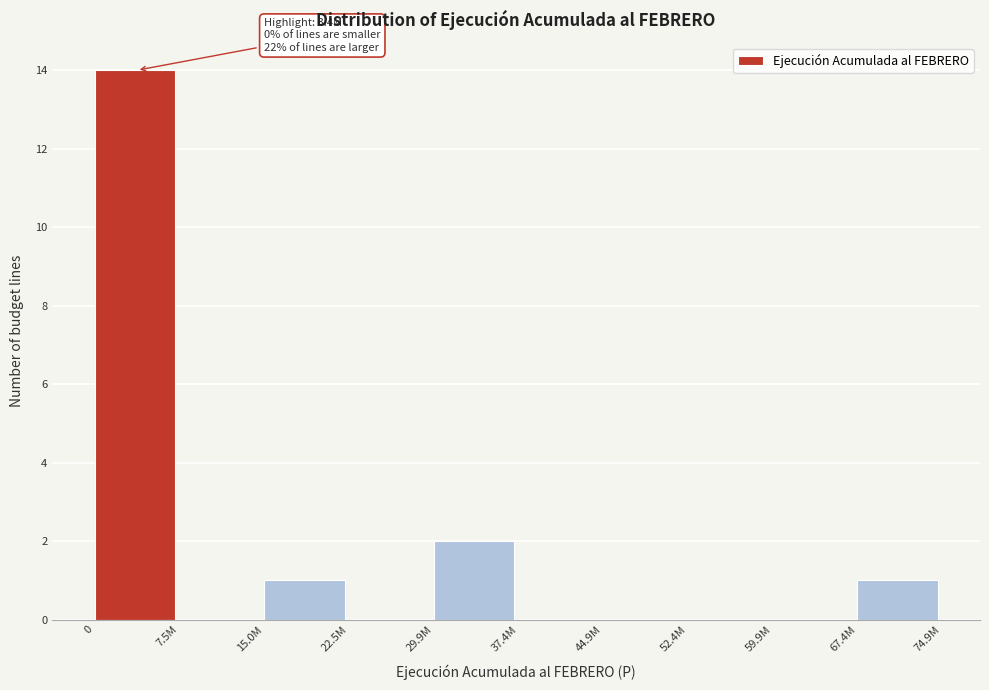

Reading left to right, transcribe all the data shown in this chart.

0=14	7.5M=0	15.0M=1	22.5M=0	29.9M=2	37.4M=0	44.9M=0	52.4M=0	59.9M=0	67.4M=1